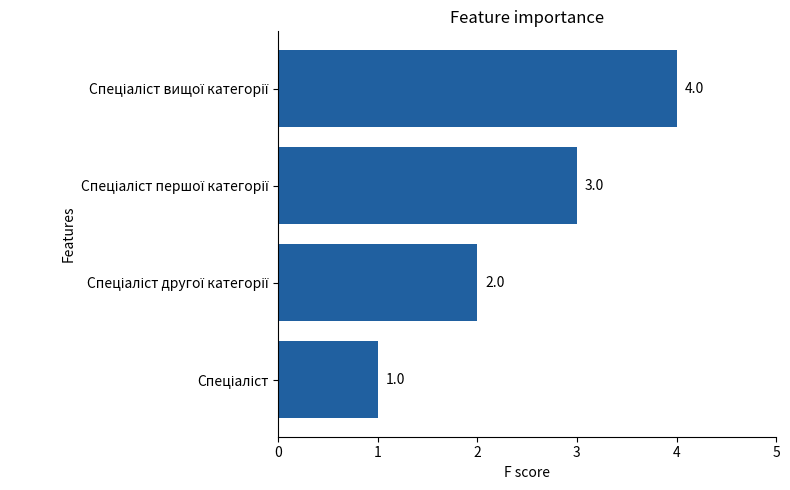

What is the difference between the maximum and minimum values?

3